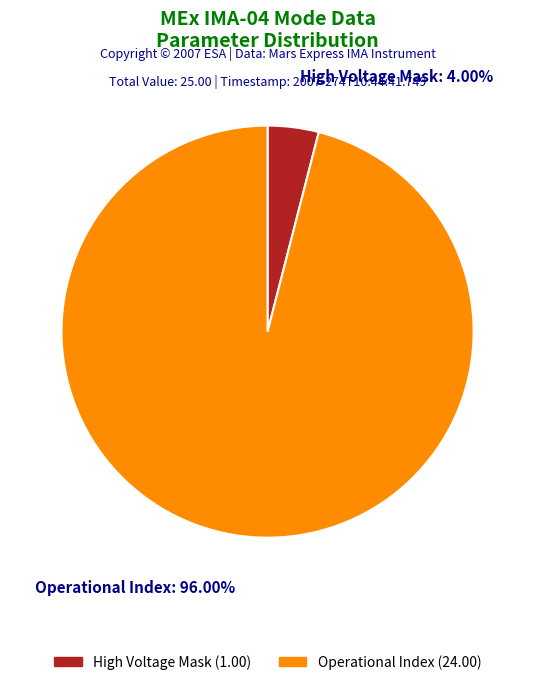

Which slice is the largest?

Operational Index